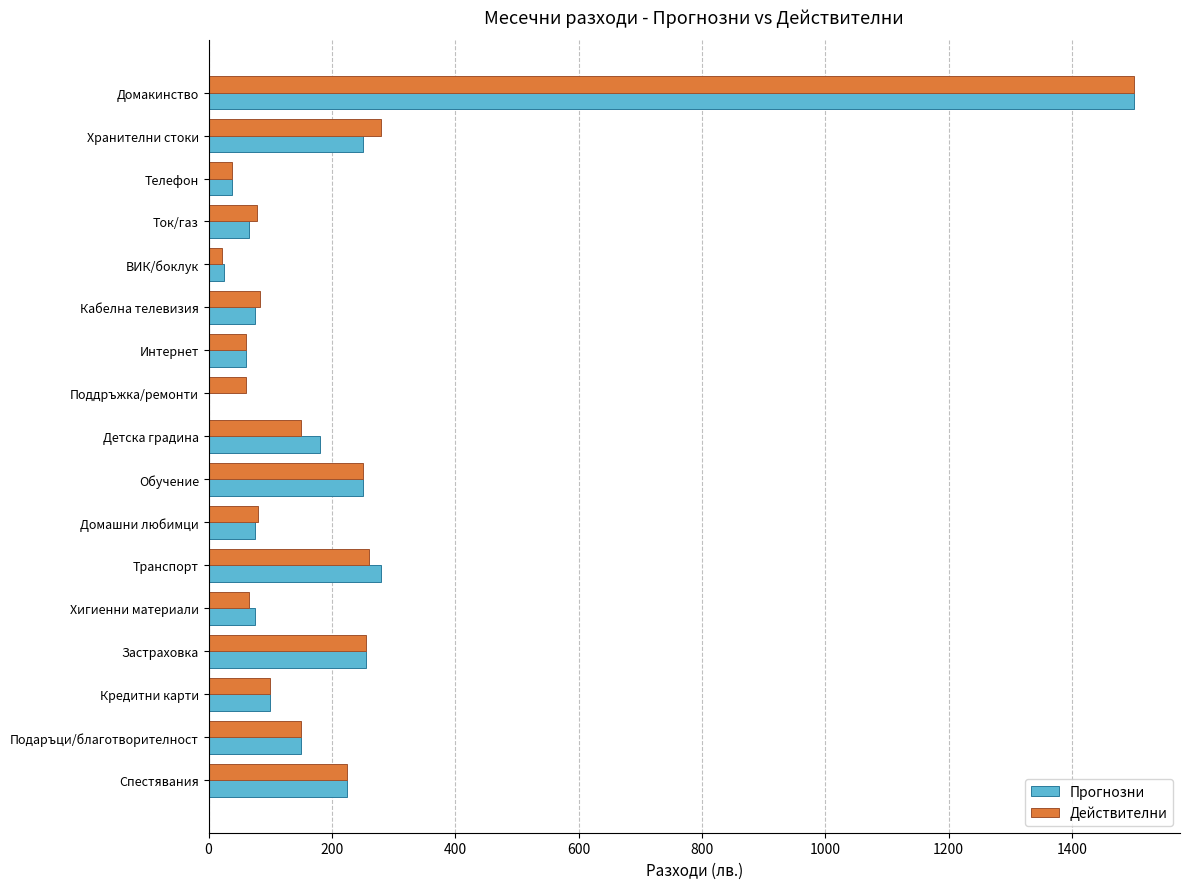

What value does the Прогнозни series have at Домашни любимци?

75